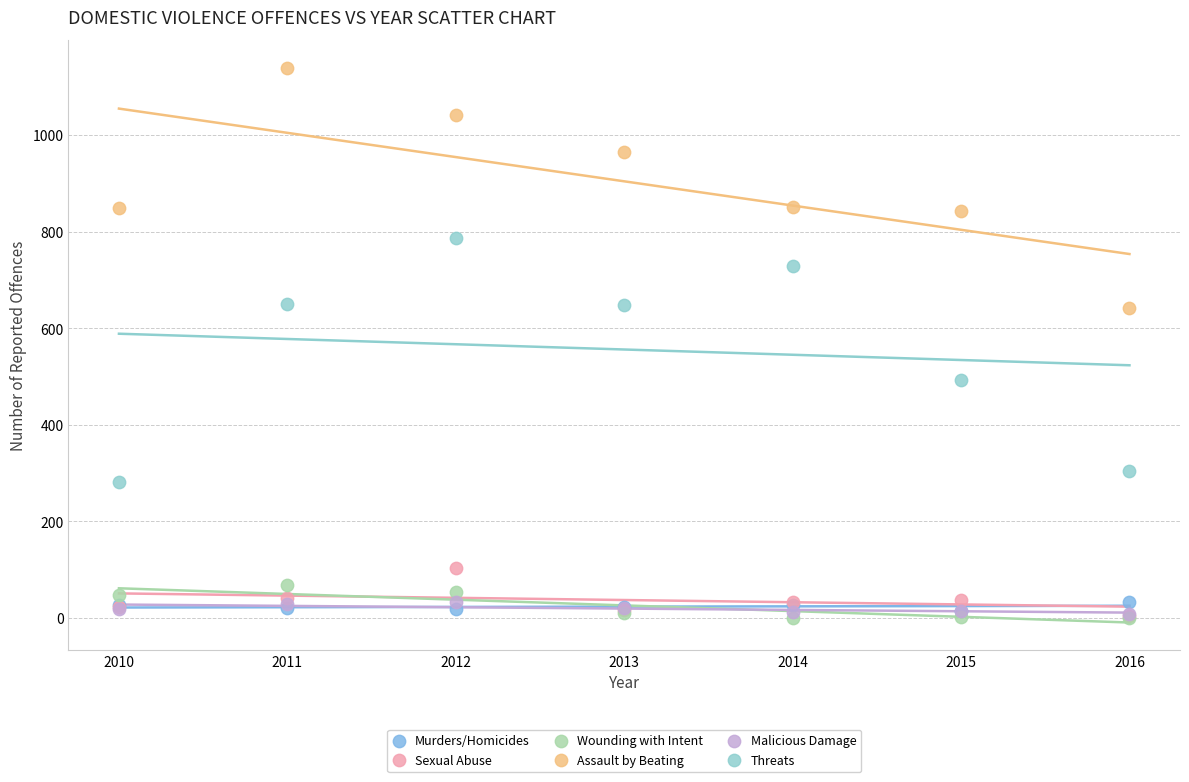

In the Threats series, what Y value is closest to 534?

492